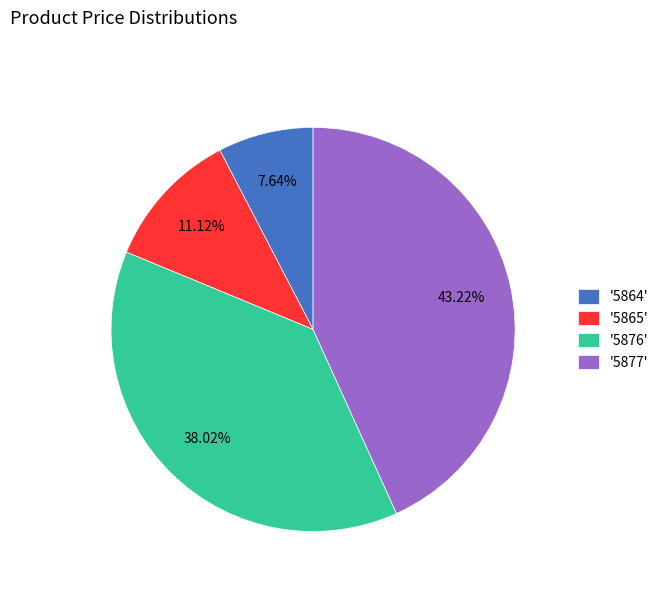

Combined, do '5865' and '5877' account for over 50%?

Yes